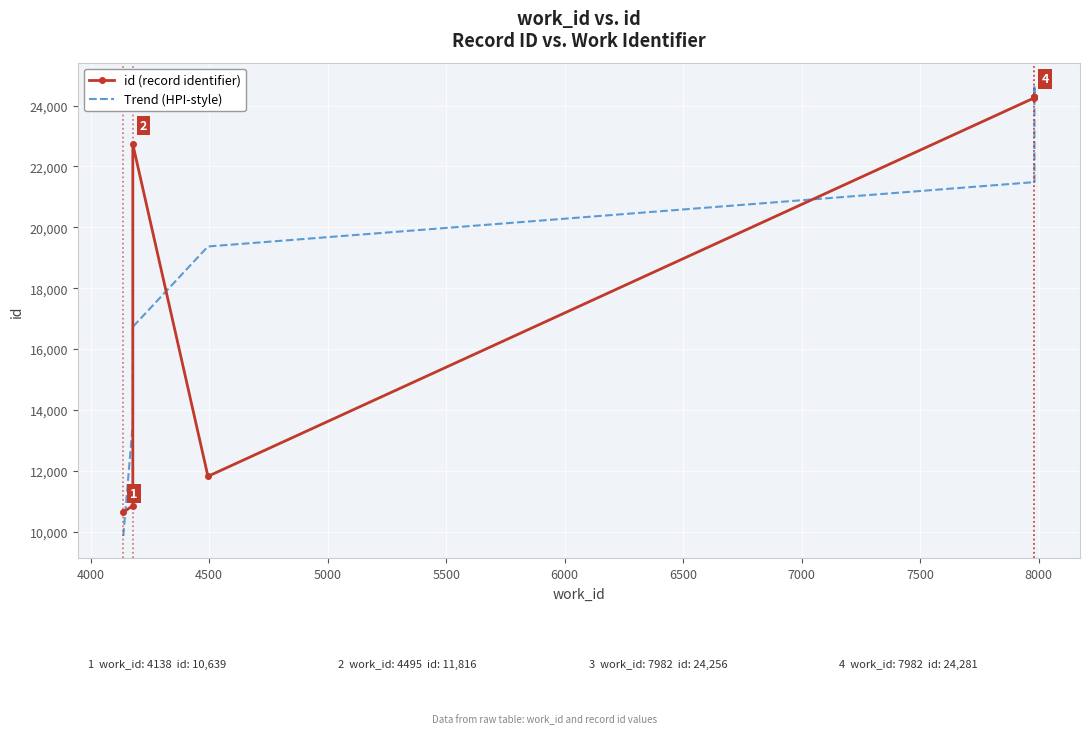

True or false: Trend (HPI-style) has more than 0 interior local peaks.

True